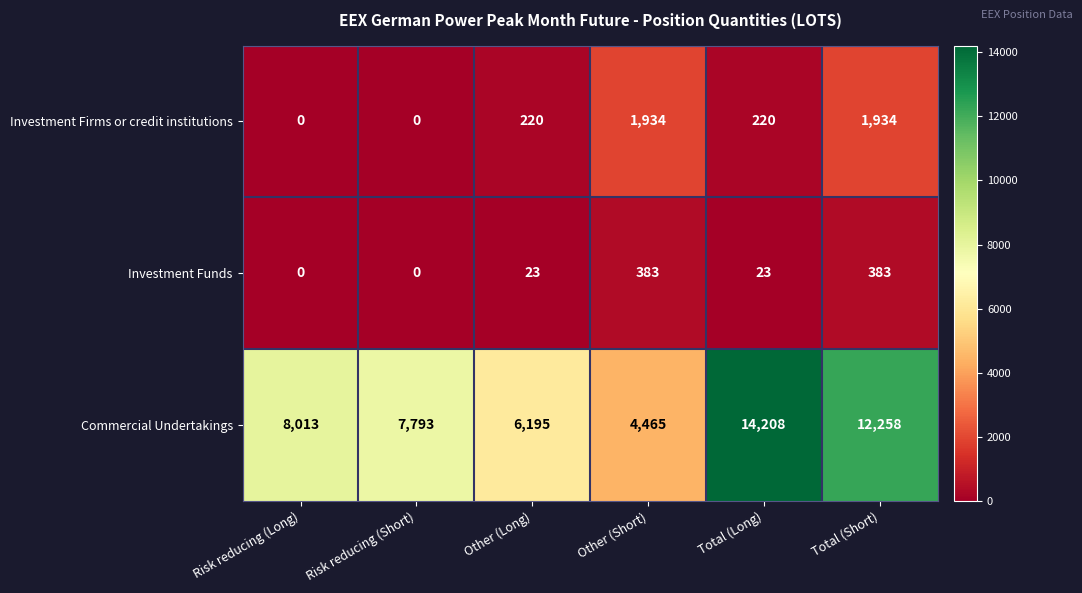

Between Risk reducing (Short) and Other (Long), which series saw the biggest shift?

Commercial Undertakings